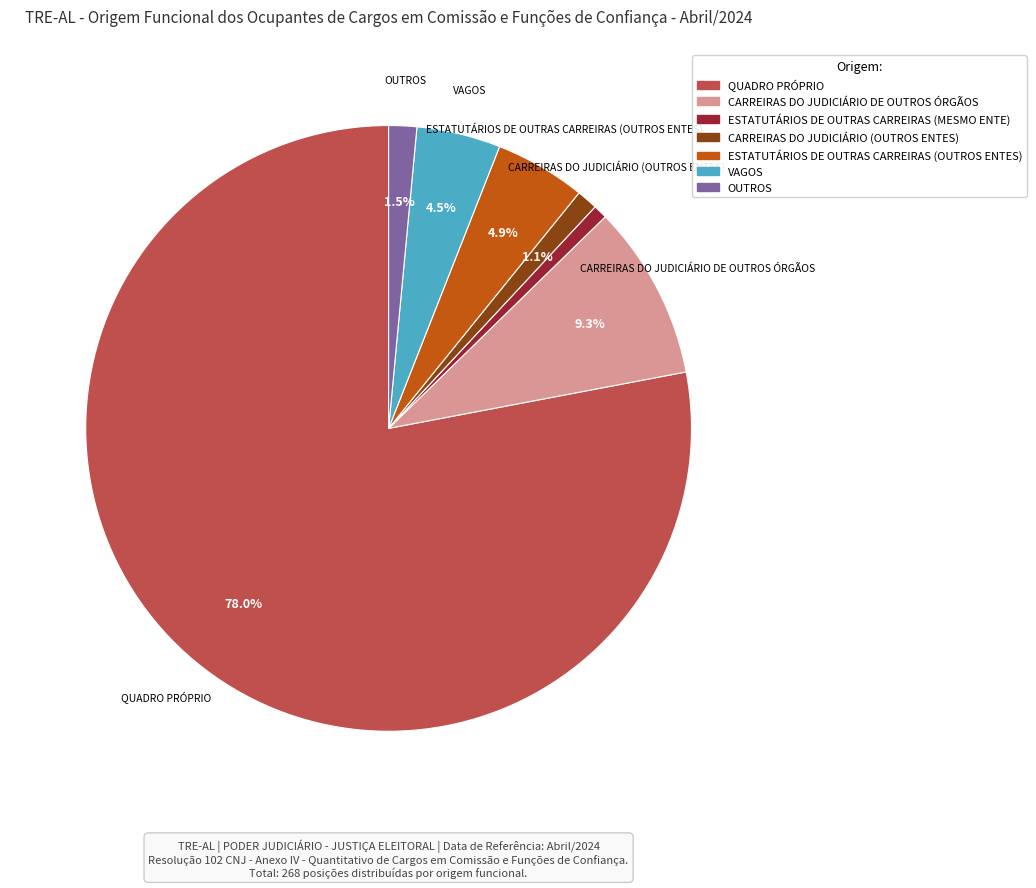

Does any single category account for the majority?

Yes